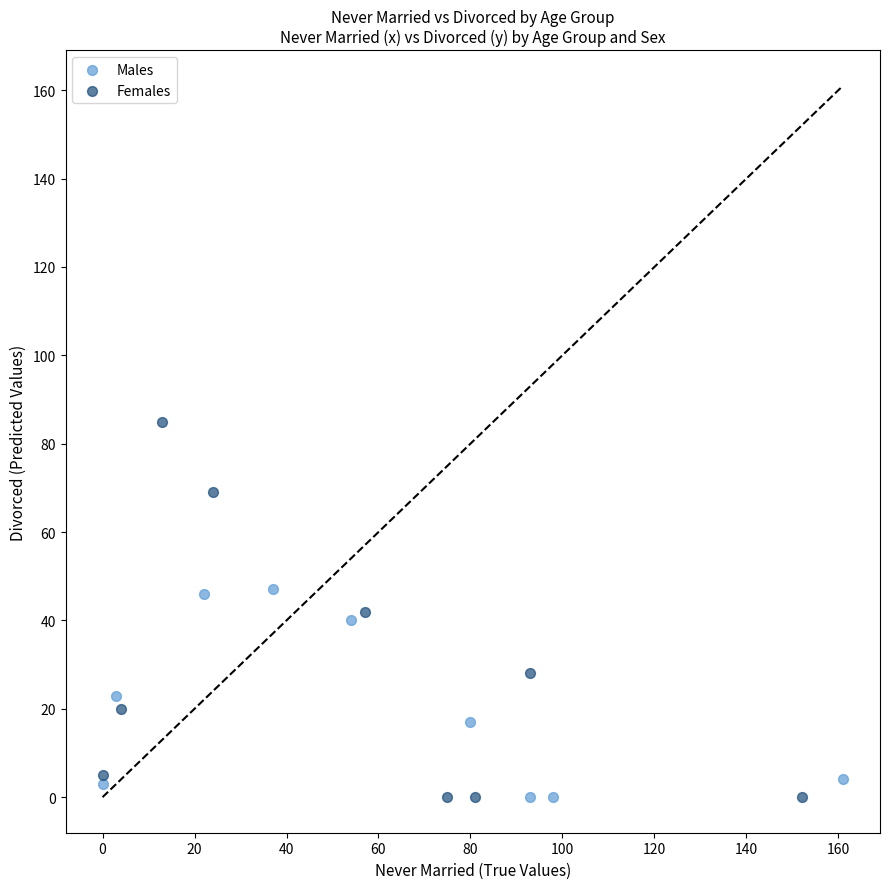

Which series has the largest Y range (max minus min)?

Females